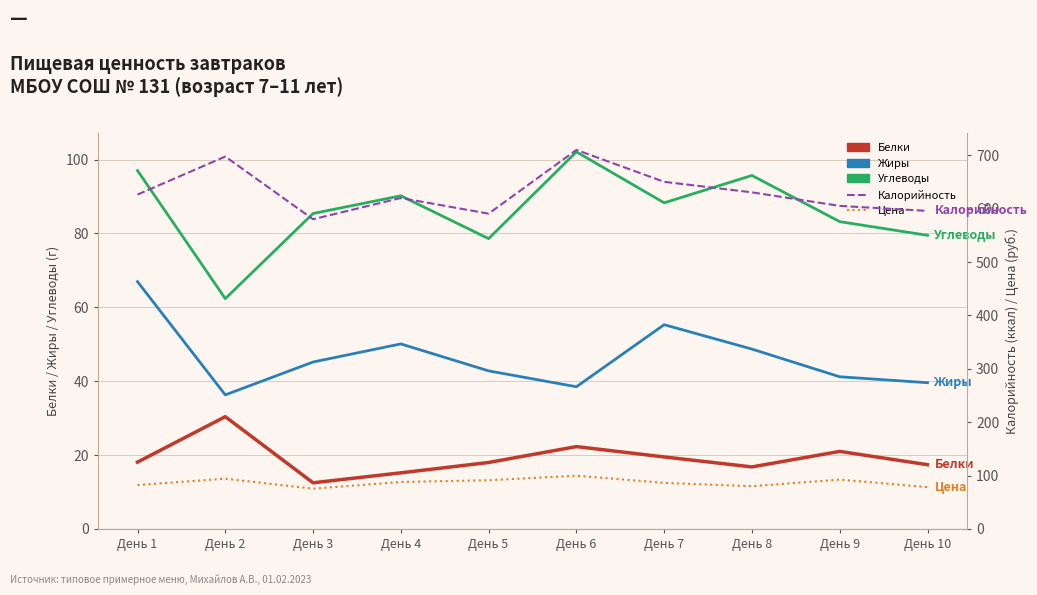

At how many categories does at least one series exceed 110?

10